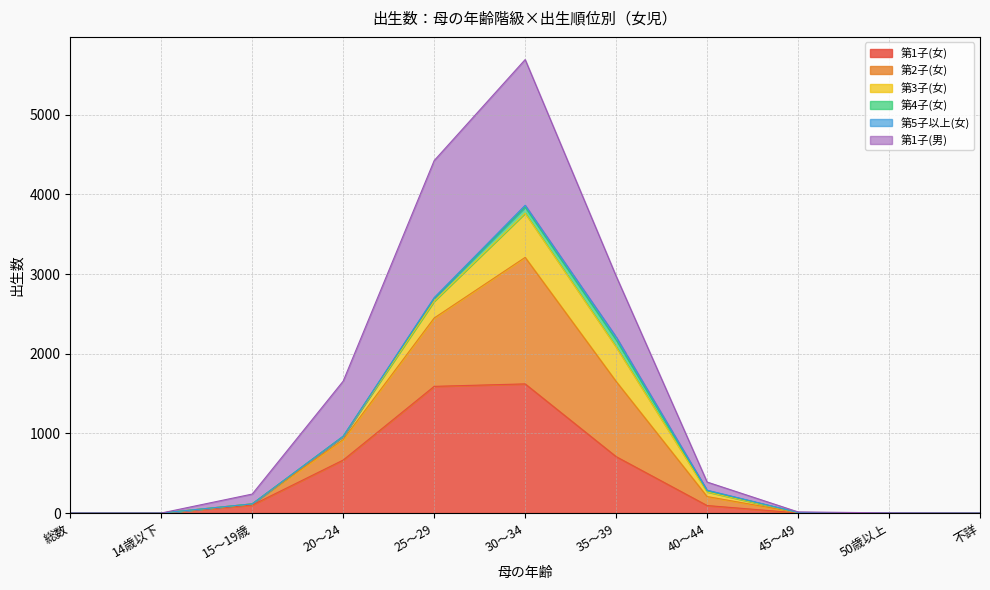

At which category is the sum across all series the highest?

30～34